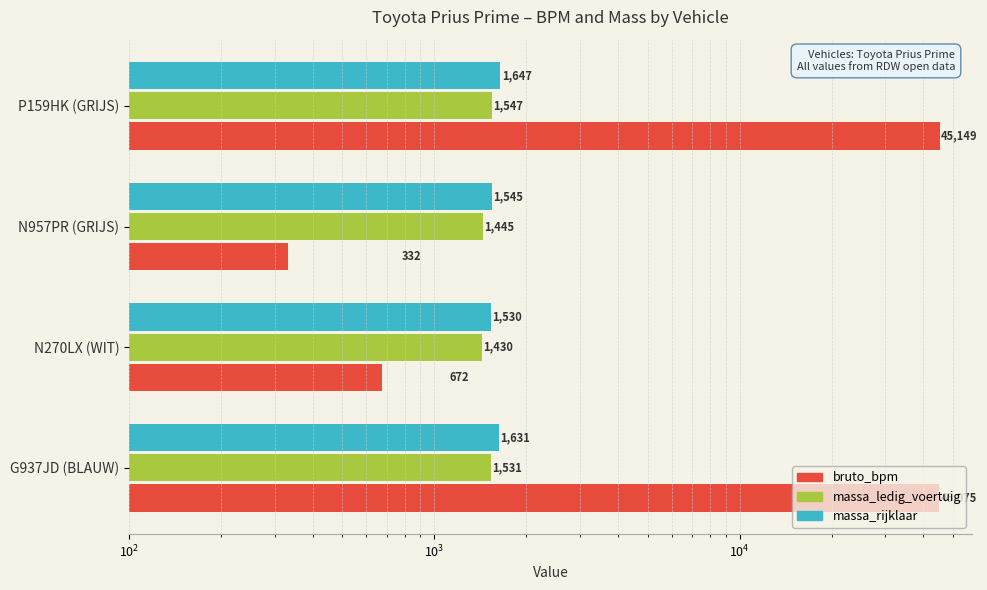

How many data points in massa_ledig_voertuig are less than 1531?

2